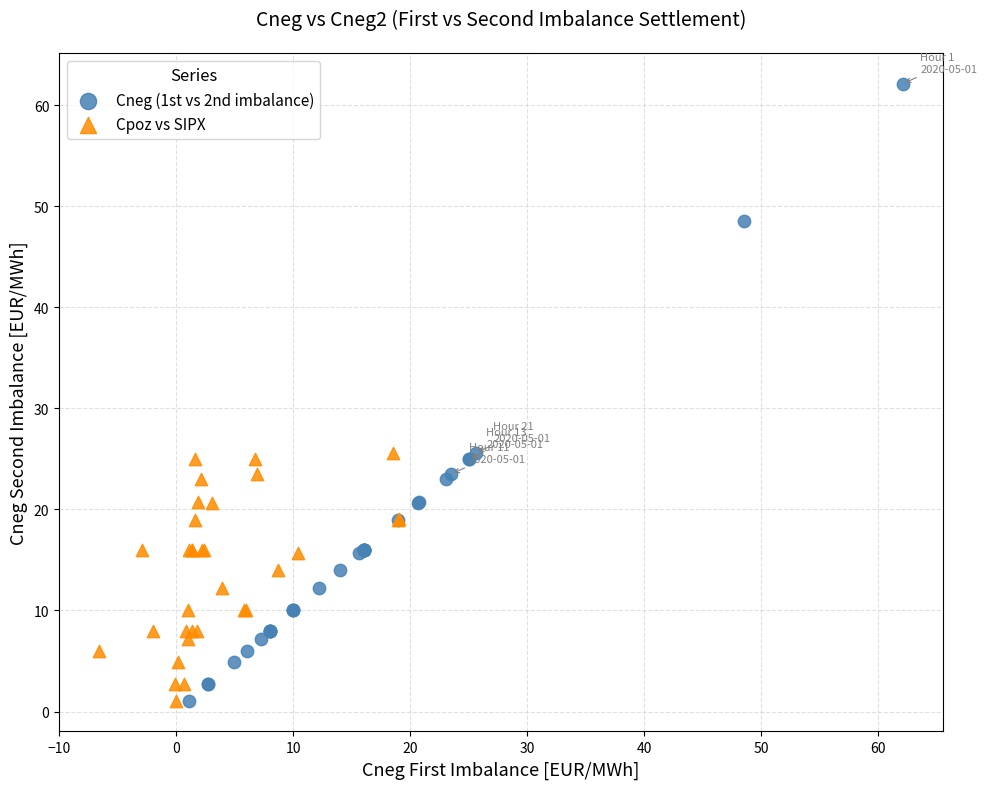

Which series reaches the maximum Y coordinate?

Cneg (1st vs 2nd imbalance)